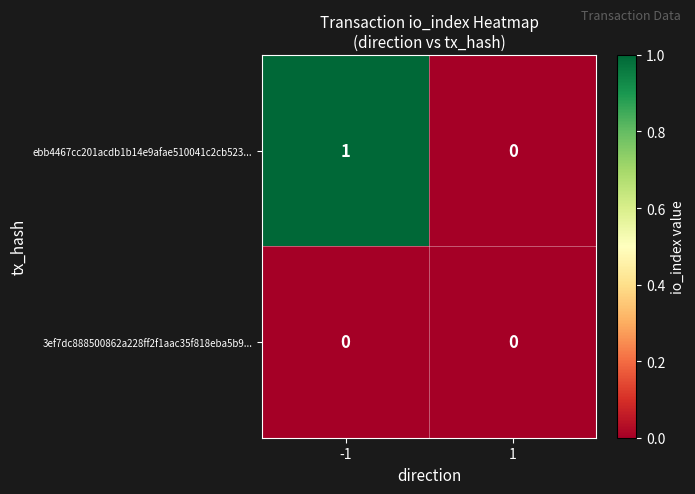

Rank the series by their maximum value, from lowest to highest.

3ef7dc888500862a228ff2f1aac35f818eba5b9..., ebb4467cc201acdb1b14e9afae510041c2cb523...